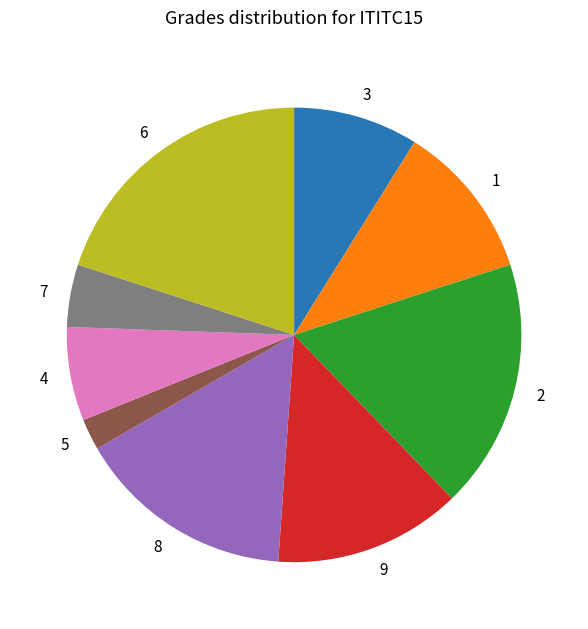

Do 4 and 6 together represent more than half of the pie?

No